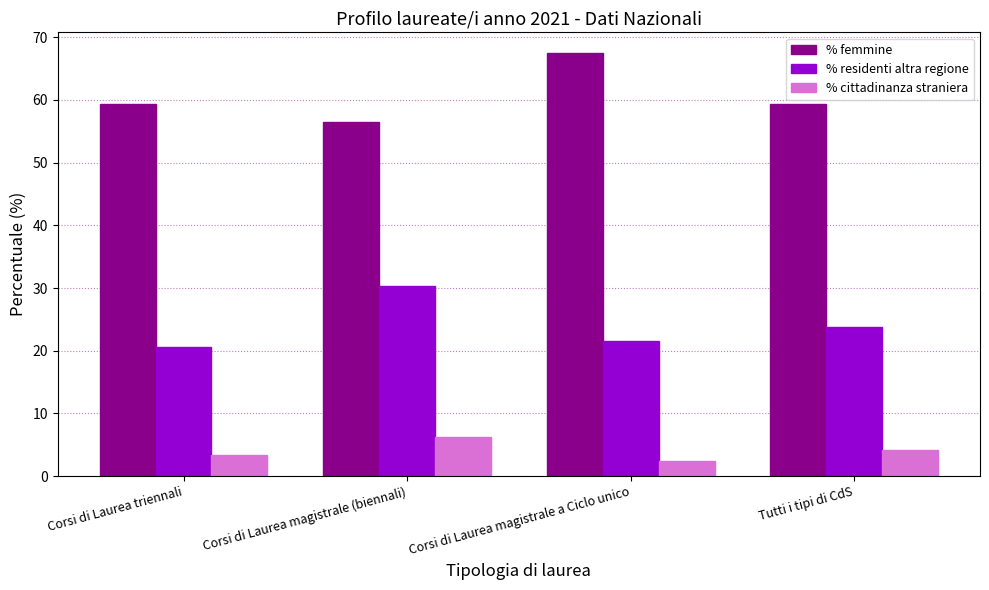

Reading left to right, what are all the values shown in this chart?

% femmine: Corsi di Laurea triennali=59.4	Corsi di Laurea magistrale (biennali)=56.5	Corsi di Laurea magistrale a Ciclo unico=67.4	Tutti i tipi di CdS=59.4
% residenti altra regione: Corsi di Laurea triennali=20.6	Corsi di Laurea magistrale (biennali)=30.3	Corsi di Laurea magistrale a Ciclo unico=21.5	Tutti i tipi di CdS=23.8
% cittadinanza straniera: Corsi di Laurea triennali=3.4	Corsi di Laurea magistrale (biennali)=6.3	Corsi di Laurea magistrale a Ciclo unico=2.4	Tutti i tipi di CdS=4.2